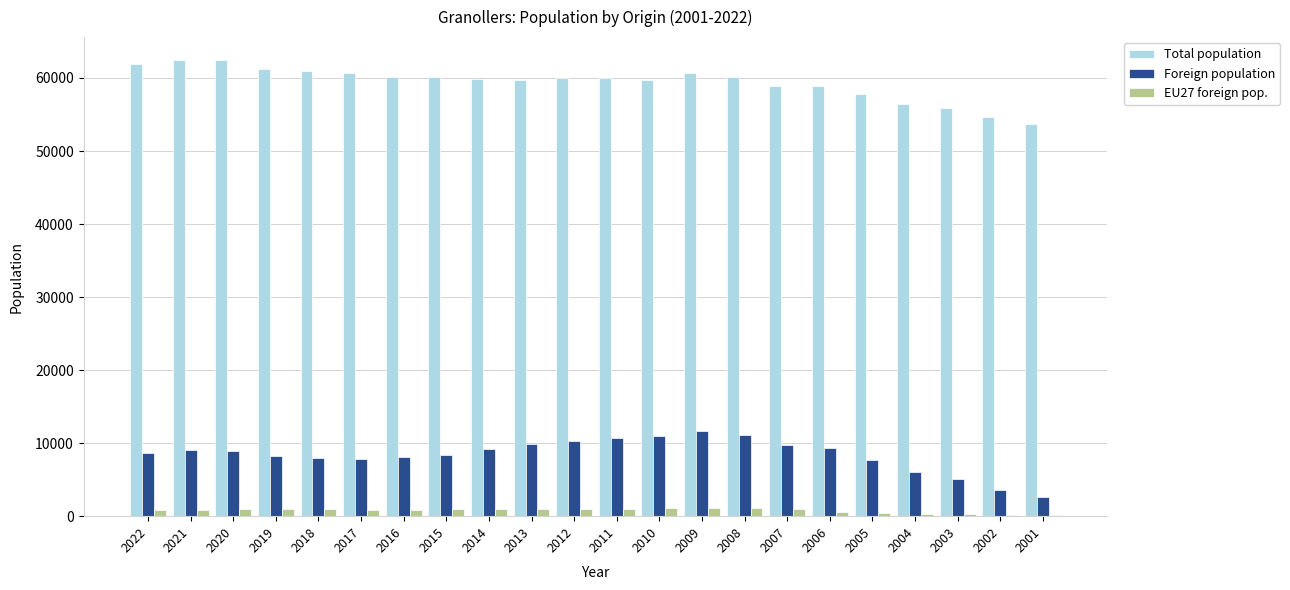

Between 2009 and 2007, which series saw the biggest shift?

Foreign population